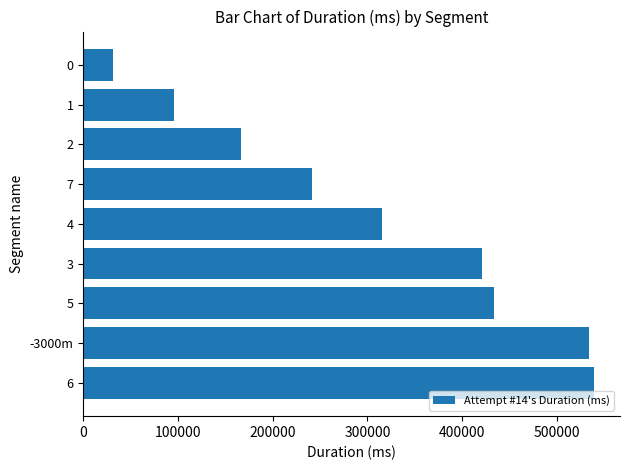

The value at 2 is 166526. True or false?

True